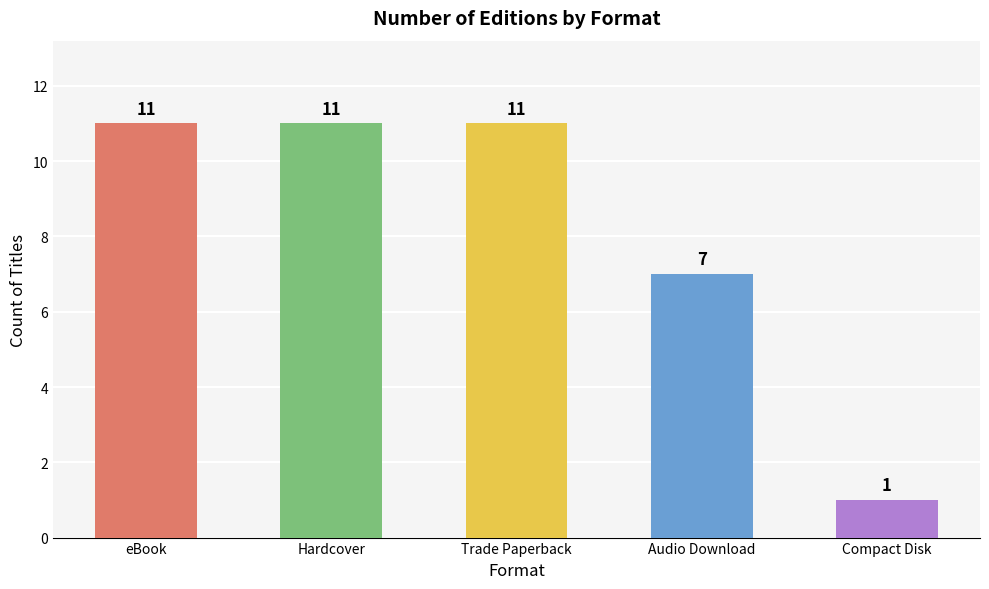

Reading left to right, transcribe all the data shown in this chart.

11	11	11	7	1